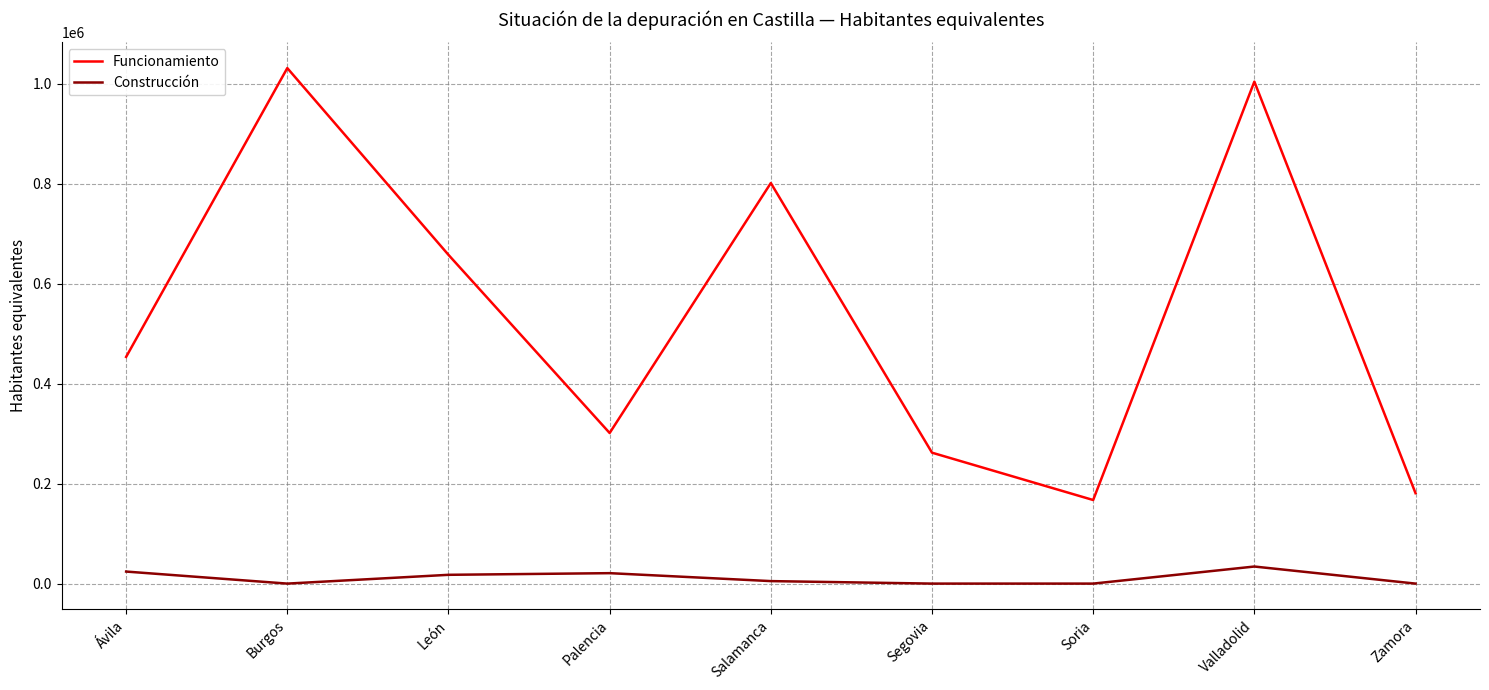

In Construcción, how many points are higher than both neighbors (excluding endpoints)?

2